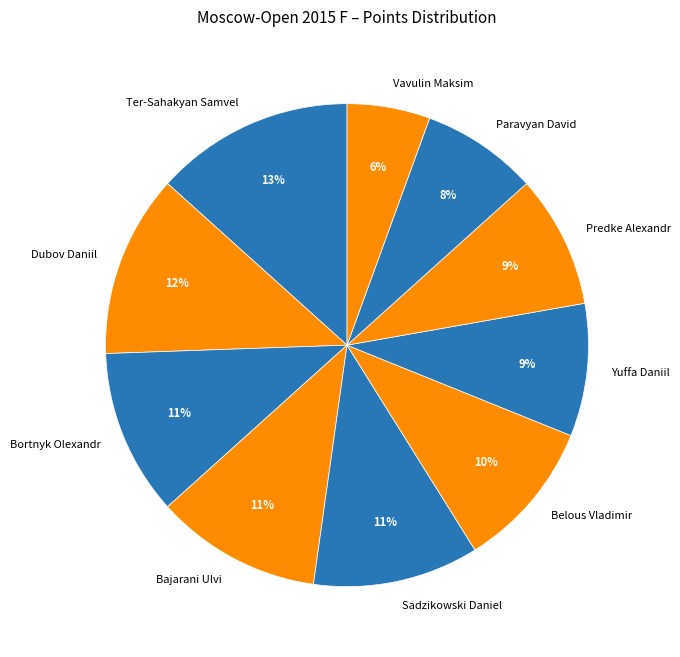

Count the number of slices in the pie.

10